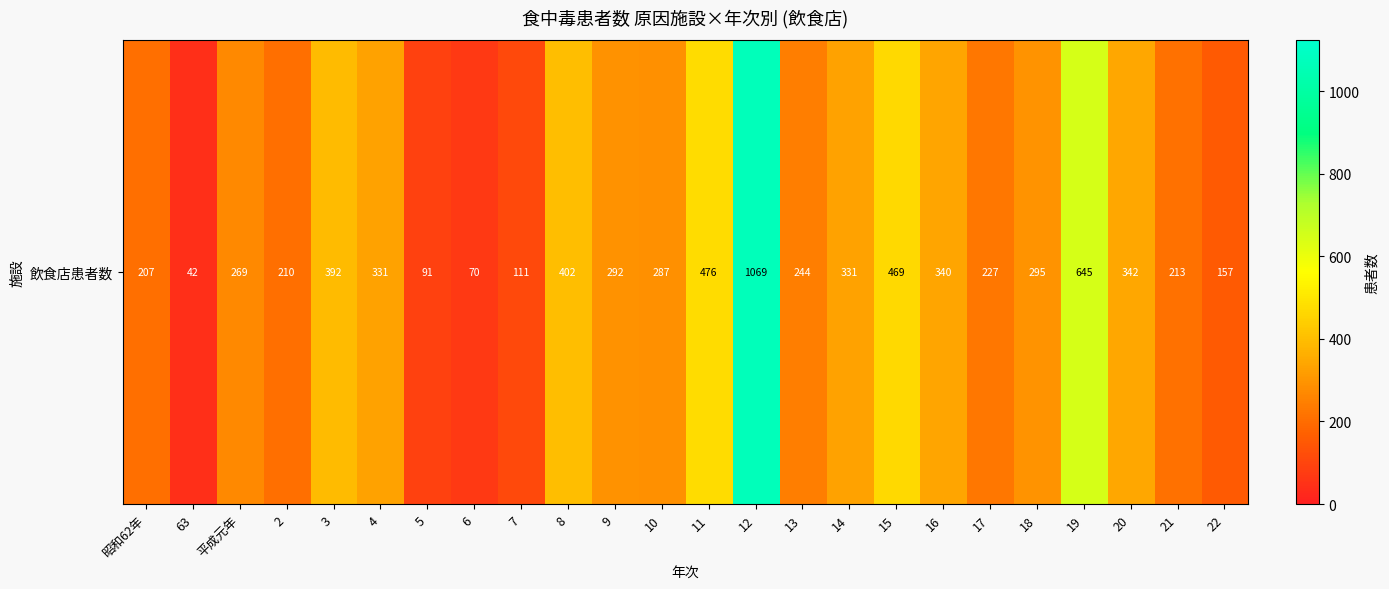

Where does the data first go above 292?

3